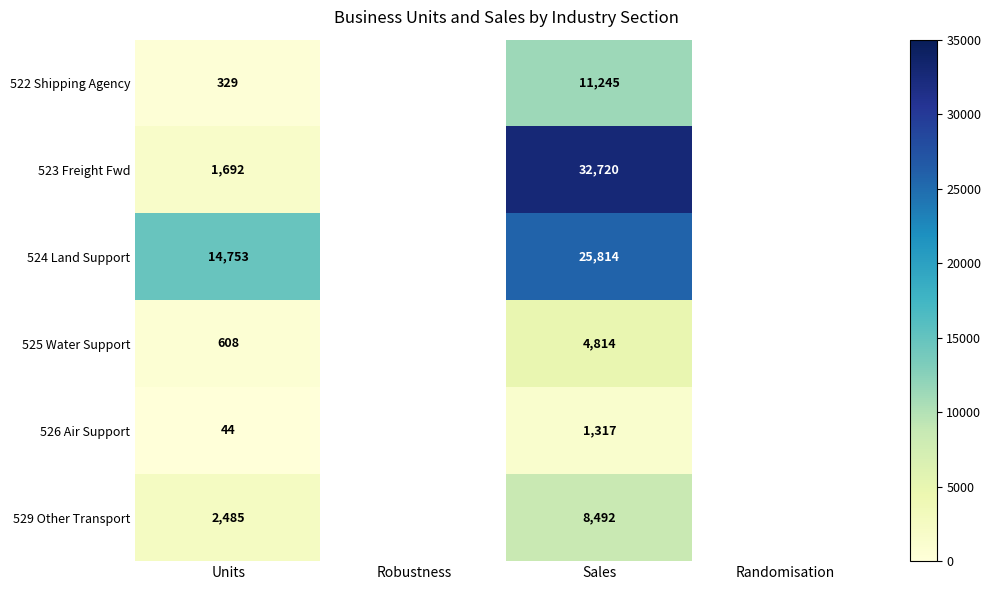

What is the total value across all series at Units?

19911